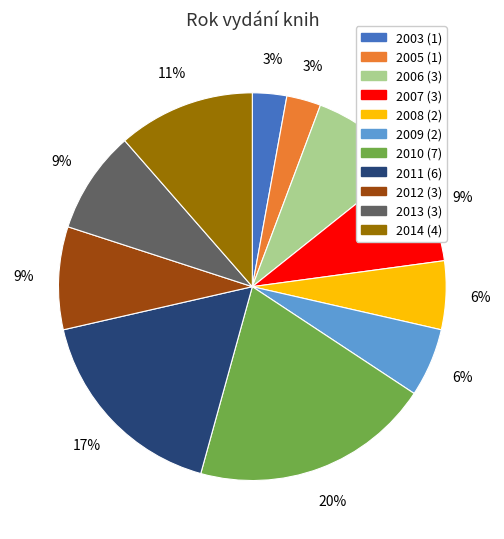

Is there any slice that represents more than half of the pie?

No